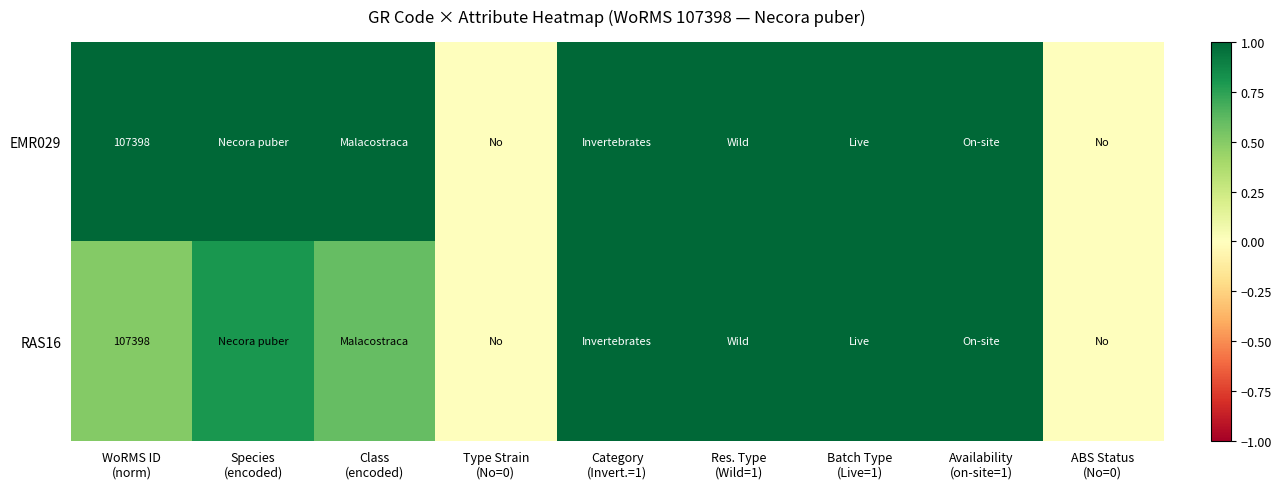

Between Availability
(on-site=1) and Category
(Invert.=1), which is larger?

Availability
(on-site=1)